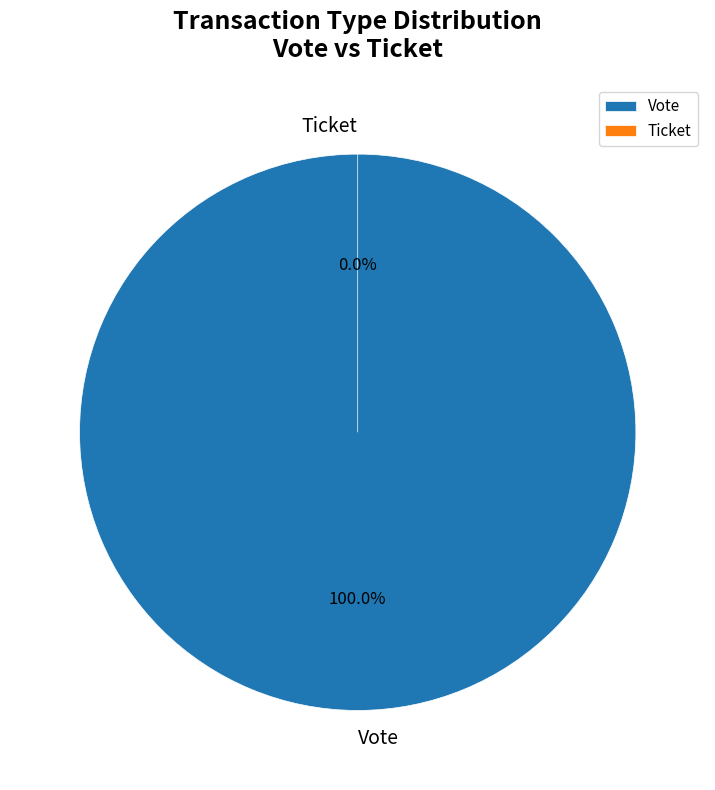

To the nearest percent, what is the difference between the largest and smallest slice percentages?

100%